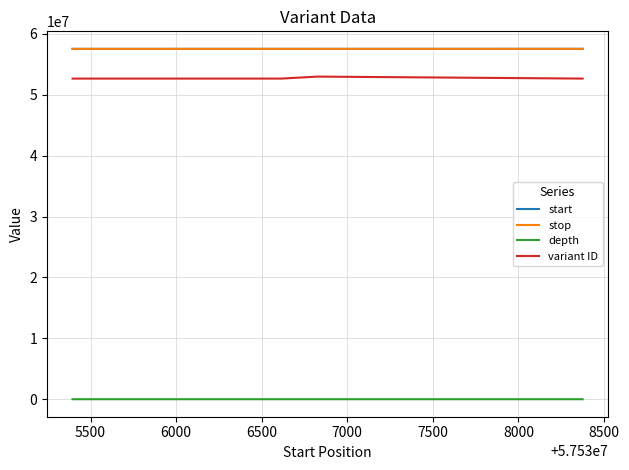

Count the depth values in the range 14 to 26.

4